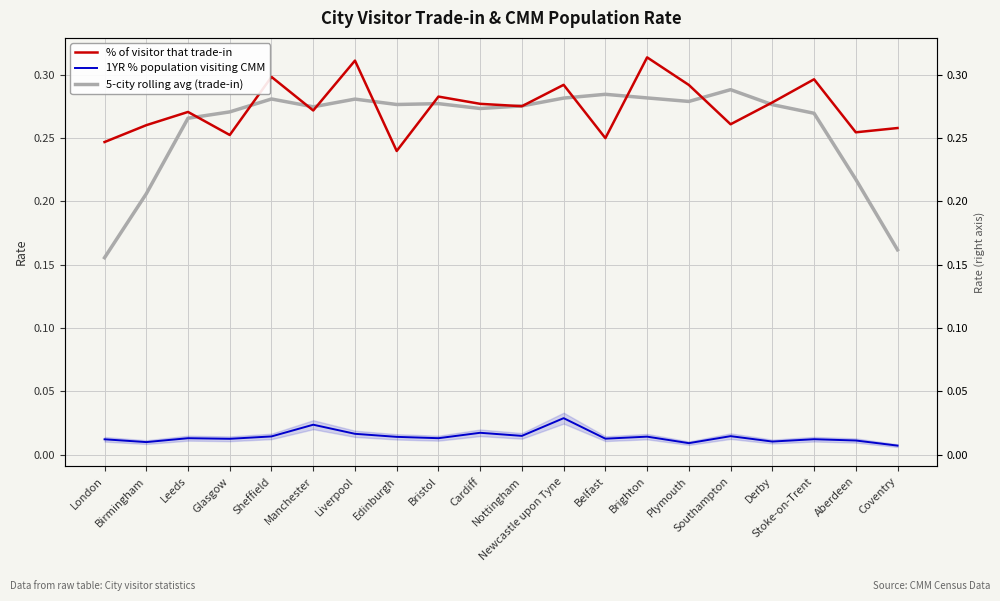

Count the number of data series in this chart.

3